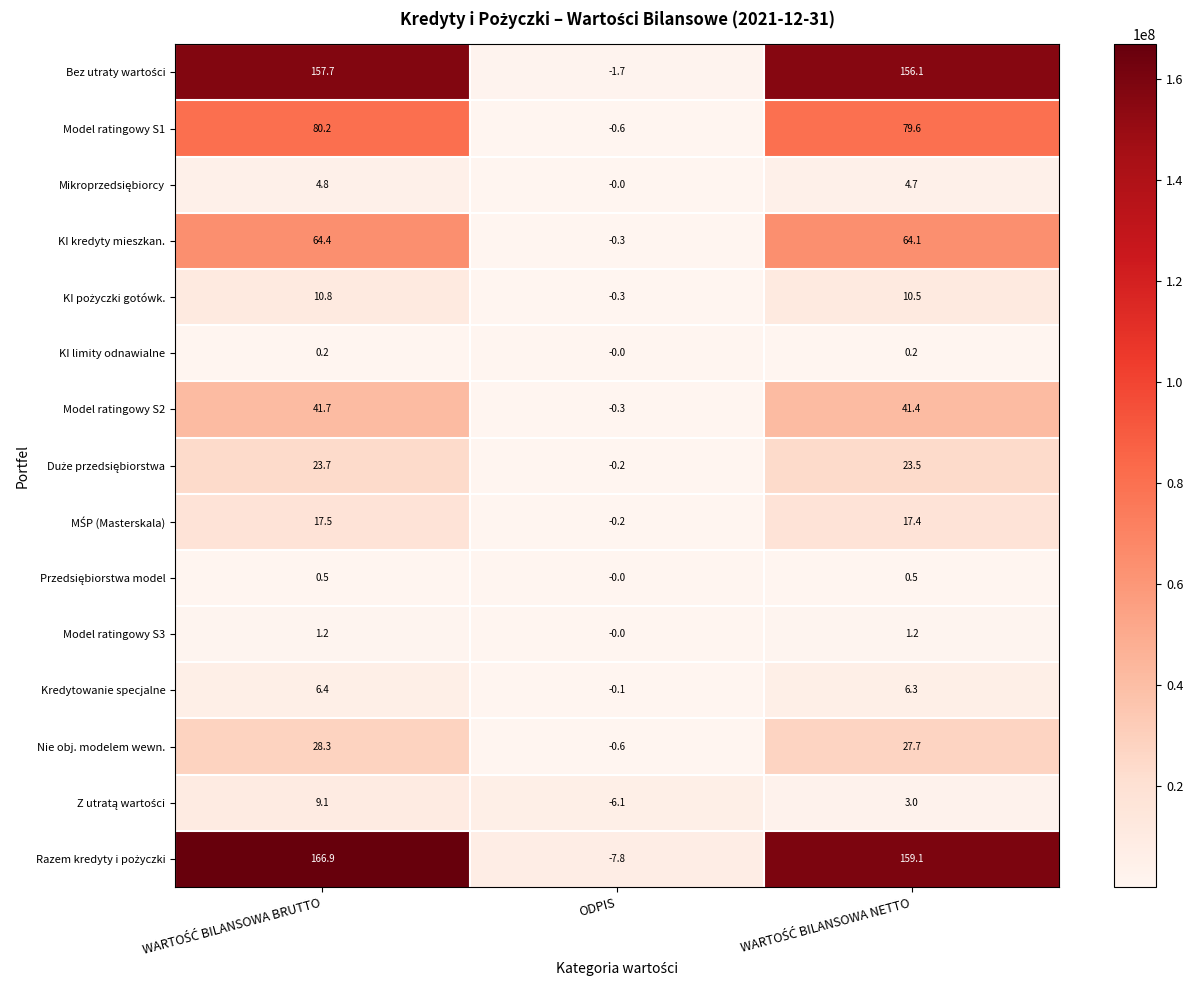

Count the number of categories in the chart.

3